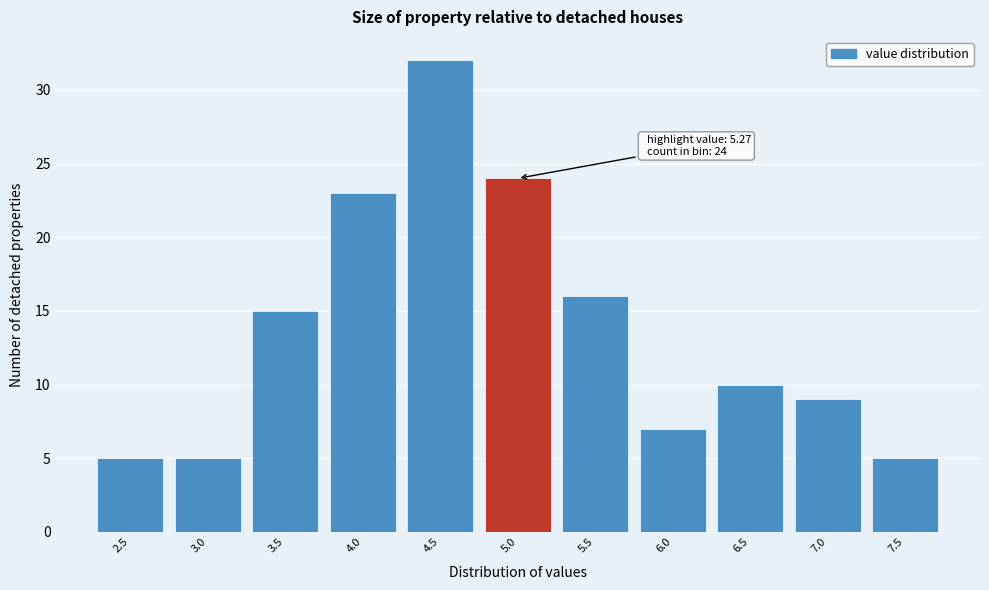

Reading right to left, list all the values displayed in this chart.

7.5=5	7.0=9	6.5=10	6.0=7	5.5=16	5.0=24	4.5=32	4.0=23	3.5=15	3.0=5	2.5=5